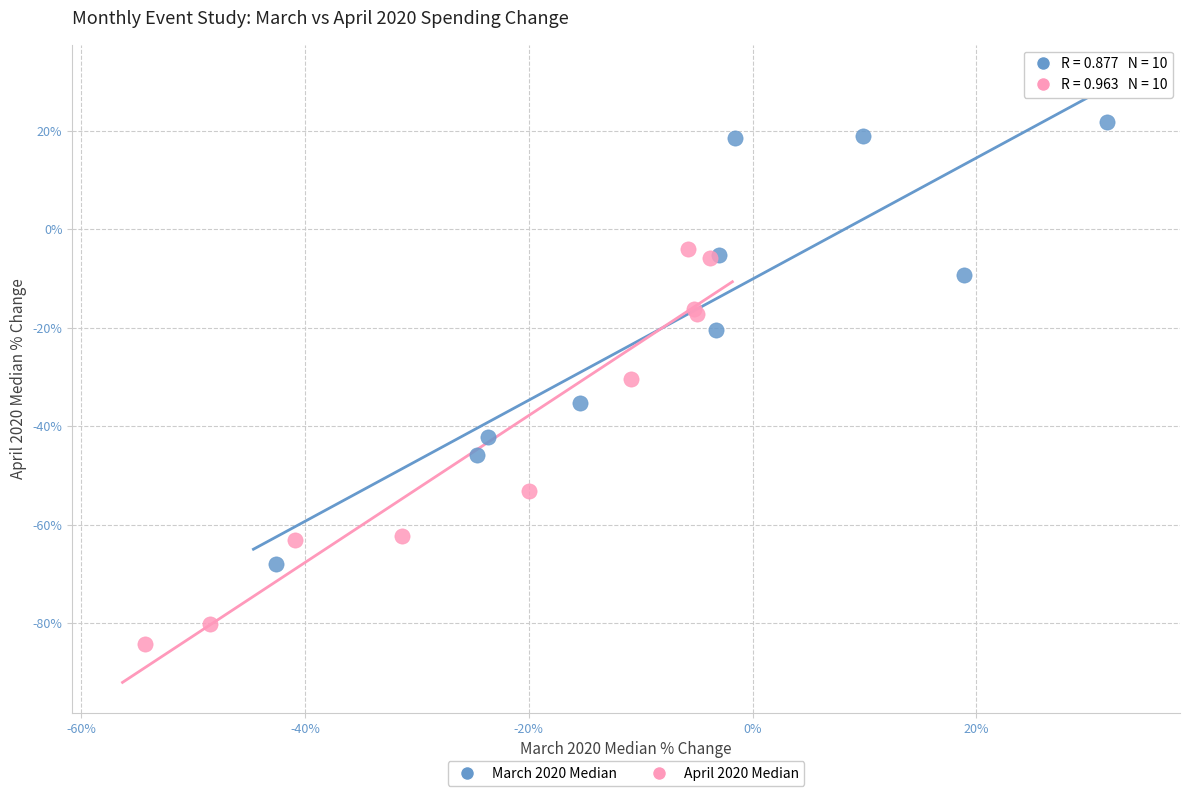

Which series reaches the maximum Y coordinate?

March 2020 Median